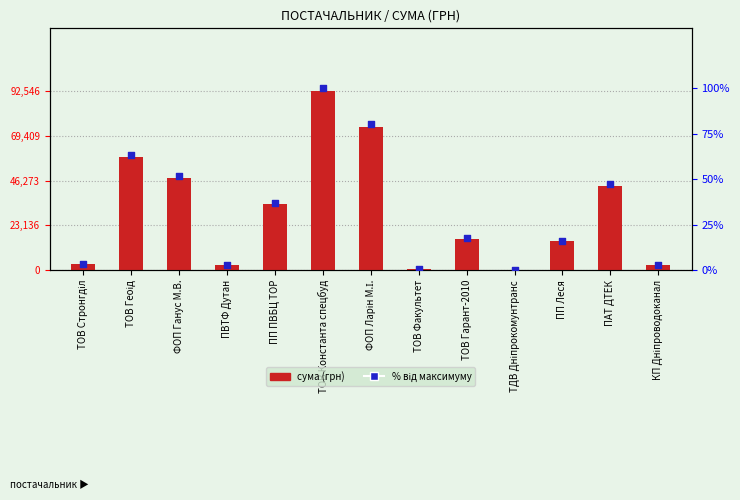

At which category is the sum across all series the highest?

ТОВ Константа спецбуд